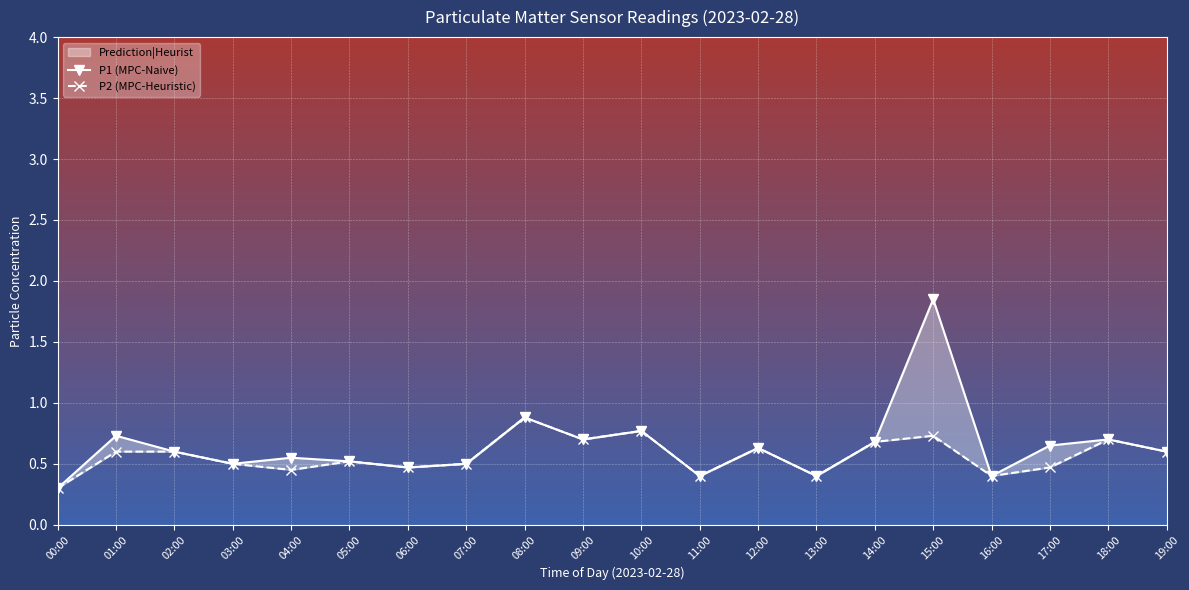

How many lines are shown in the chart?

2